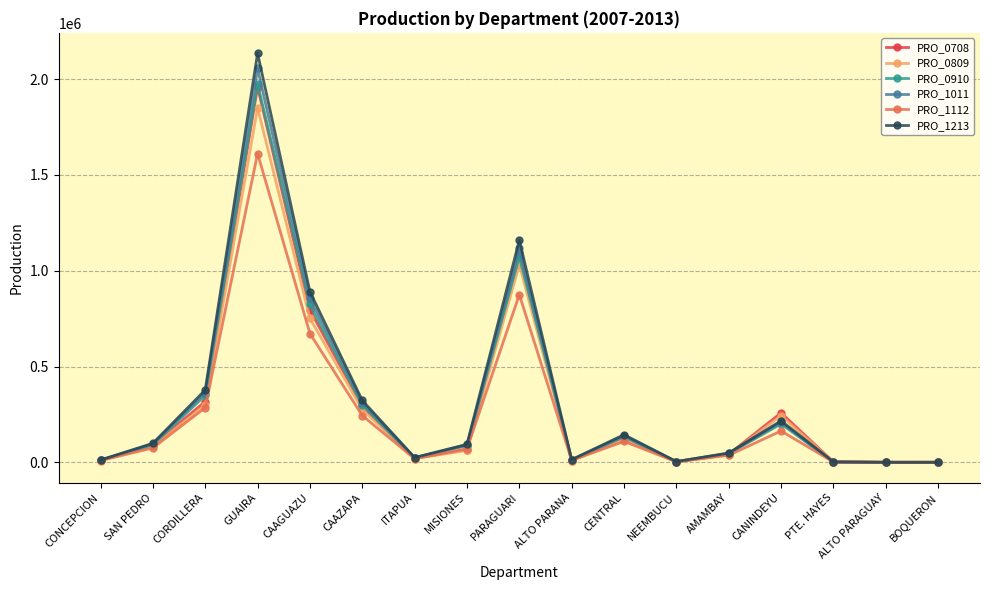

What position from the left is CAAZAPA?

6